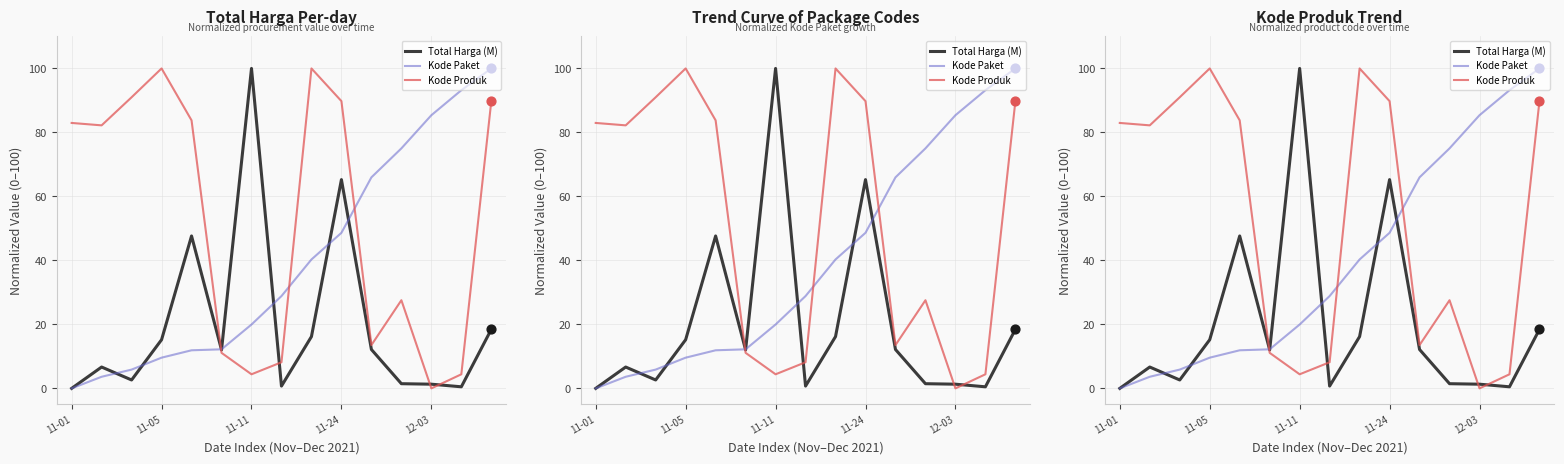

At which category is the sum across all series the highest?

14